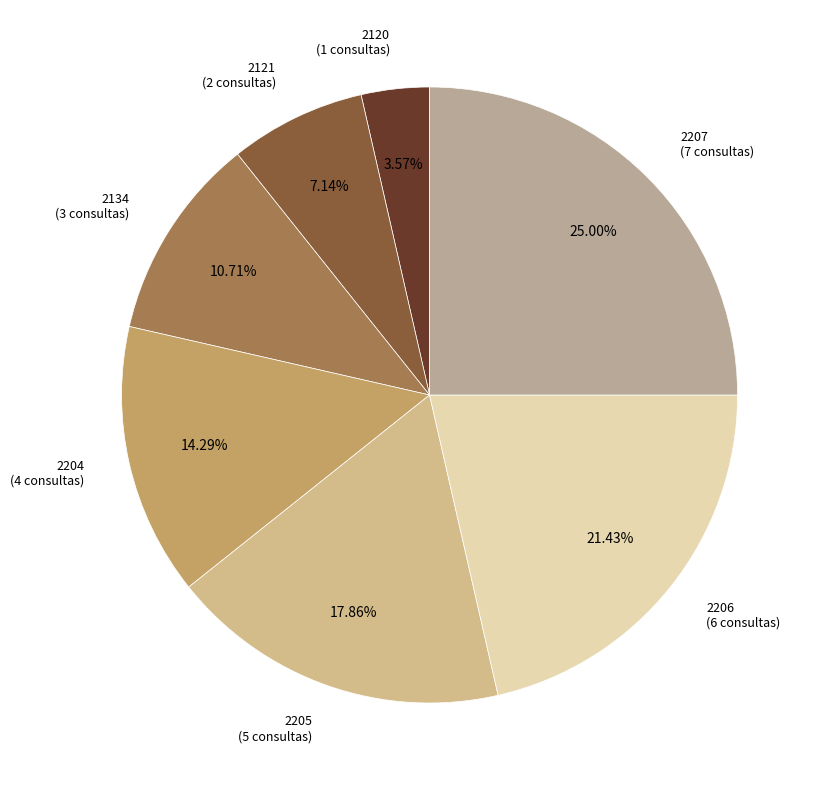

To the nearest percent, what percentage of the pie is 2206?

21%